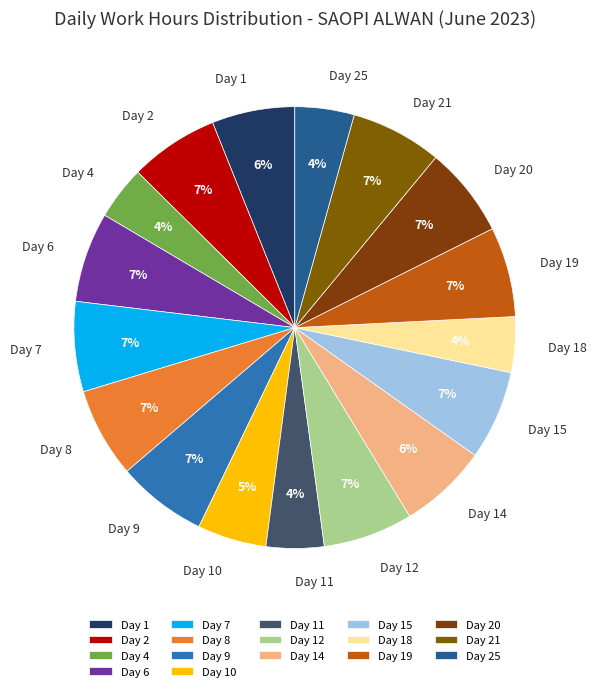

To the nearest percent, what percentage of the pie is Day 12?

7%